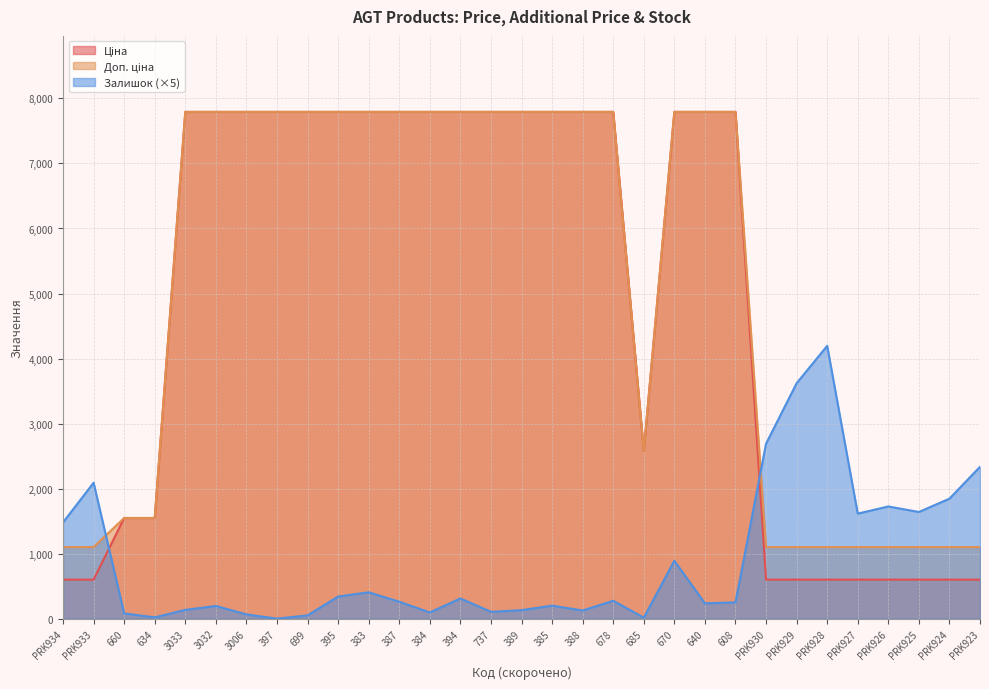

What position from the right is 737?

17